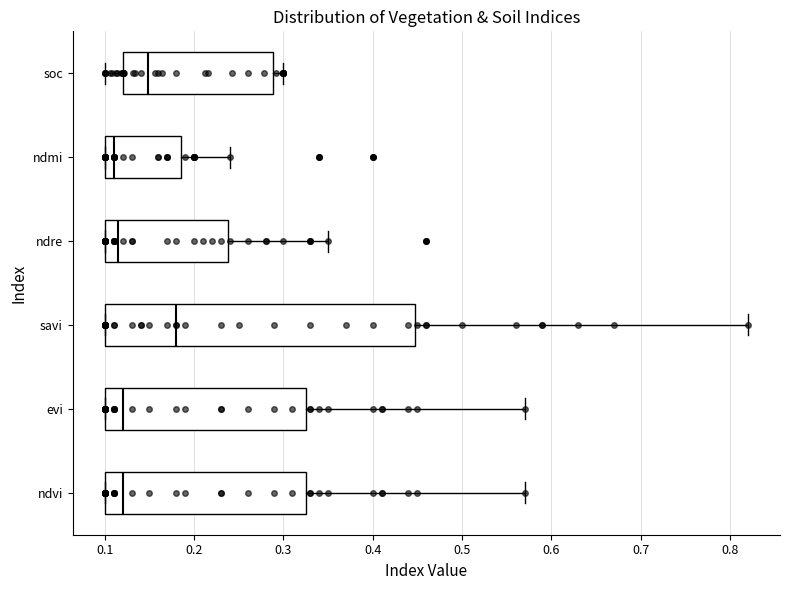

Comparing the boxes themselves (not the whiskers), which one is the widest?

savi